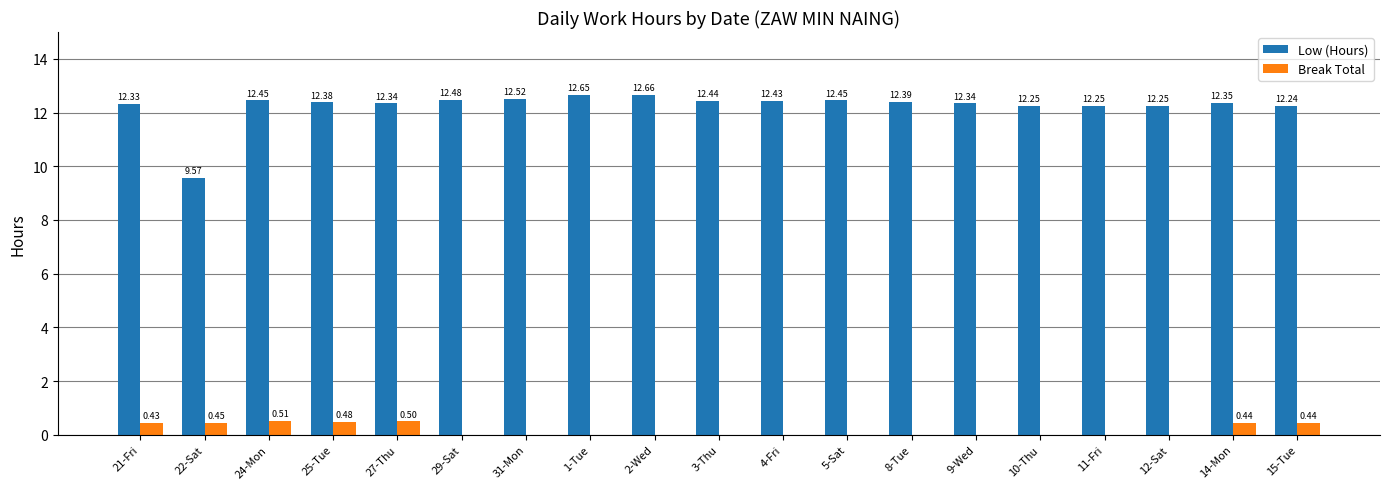

The Break Total series shows 0.0 at 8-Tue. True or false?

True